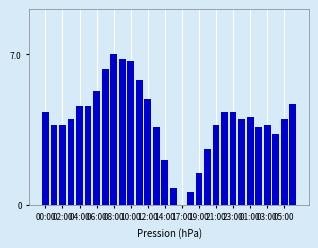

What is the greatest value displayed?

7.0